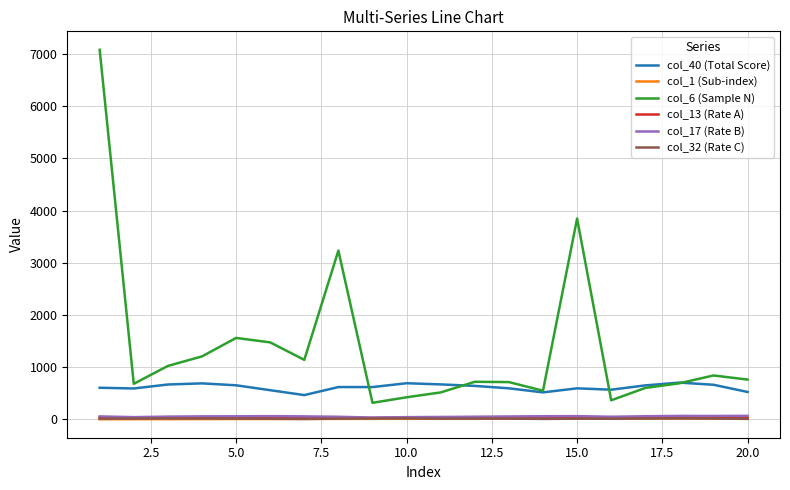

In col_13 (Rate A), how many points are lower than both neighbors (excluding endpoints)?

6